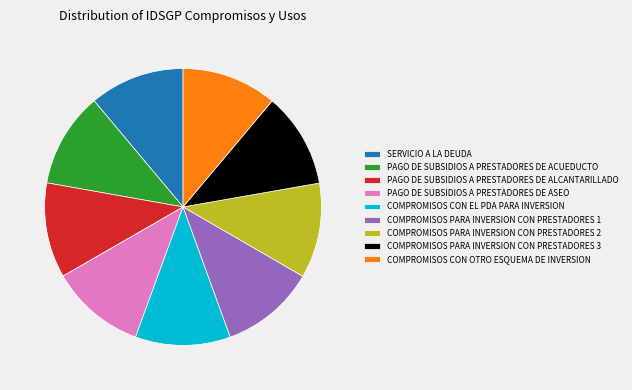

How many segments does this pie chart have?

9